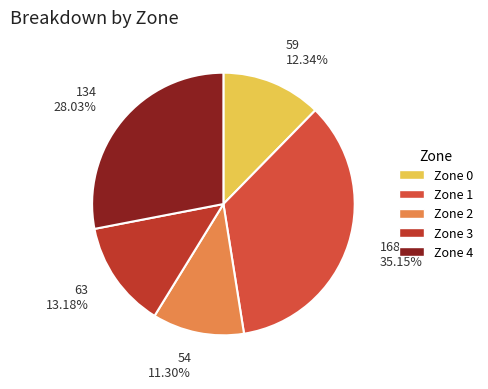

Between Zone 2 and Zone 3, which is larger?

Zone 3